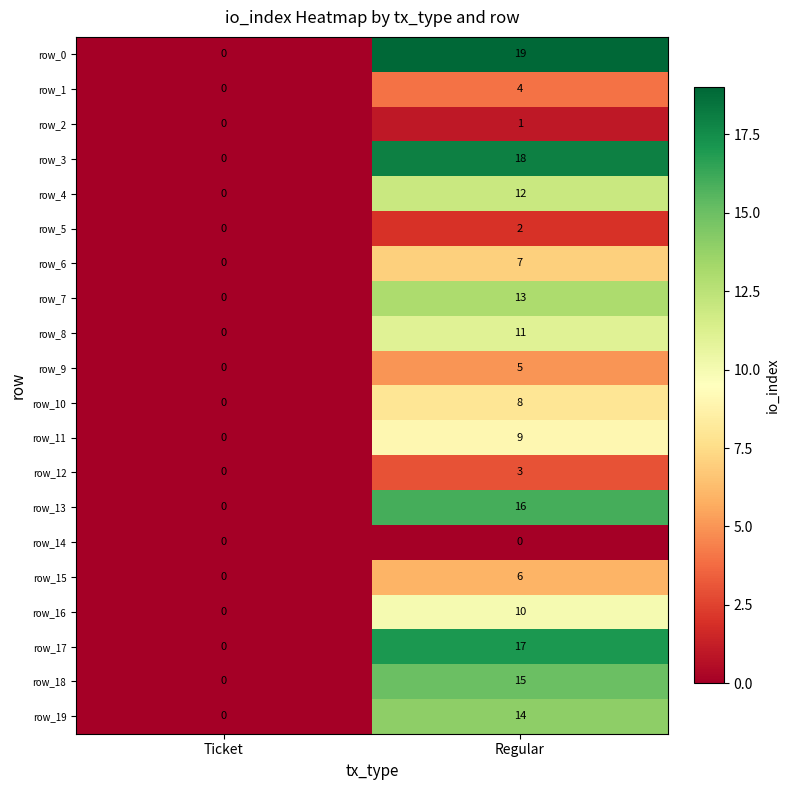

Which category has the lowest value in the row_9 series?

Ticket